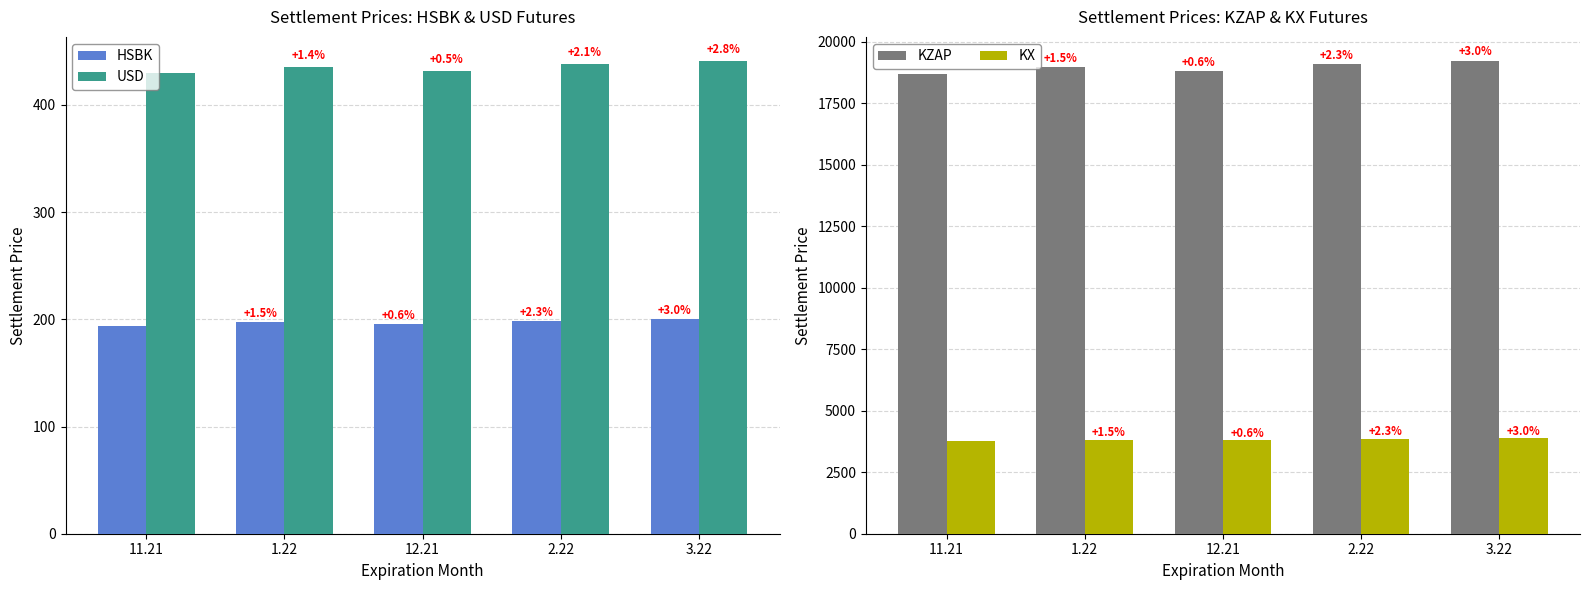

At which category is the sum across all series the highest?

3.22